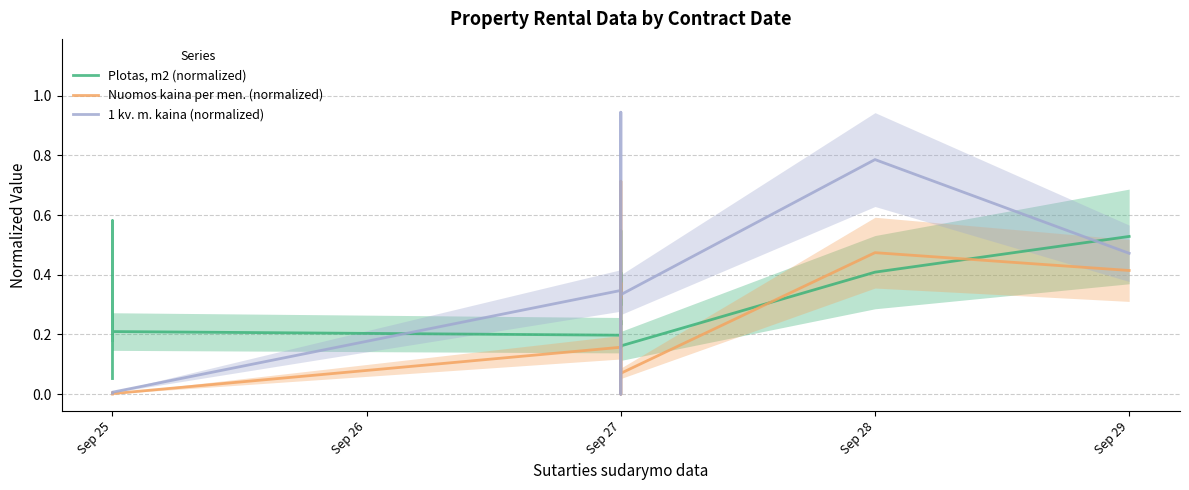

True or false: 1 kv. m. kaina (normalized) and Plotas, m2 (normalized) cross at least once.

True